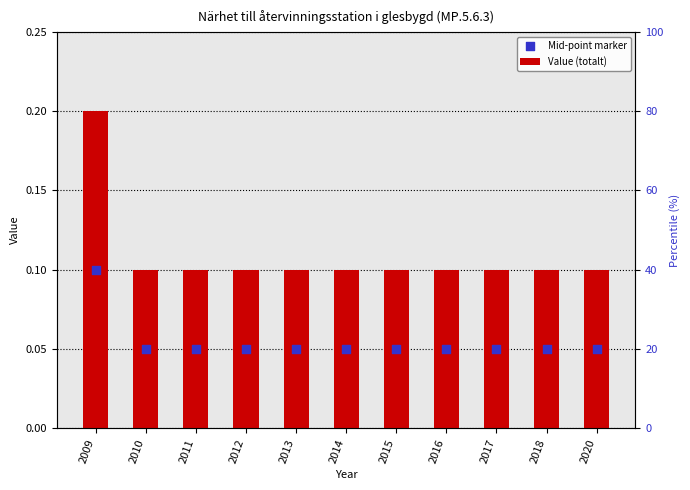

Which series reaches the minimum Y coordinate?

Mid-point marker